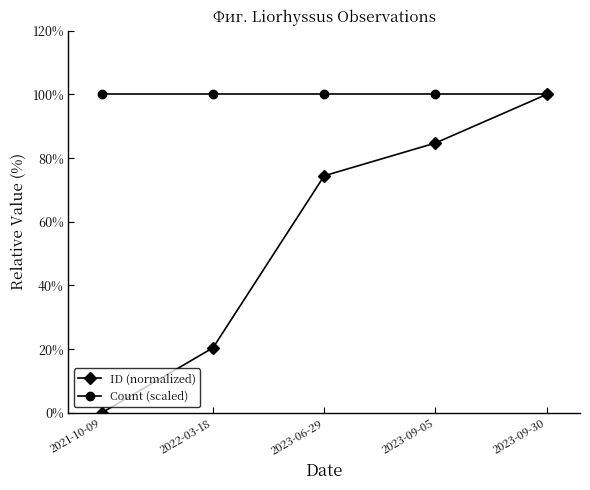

What is the label of the 1st point from the left?

2021-10-09